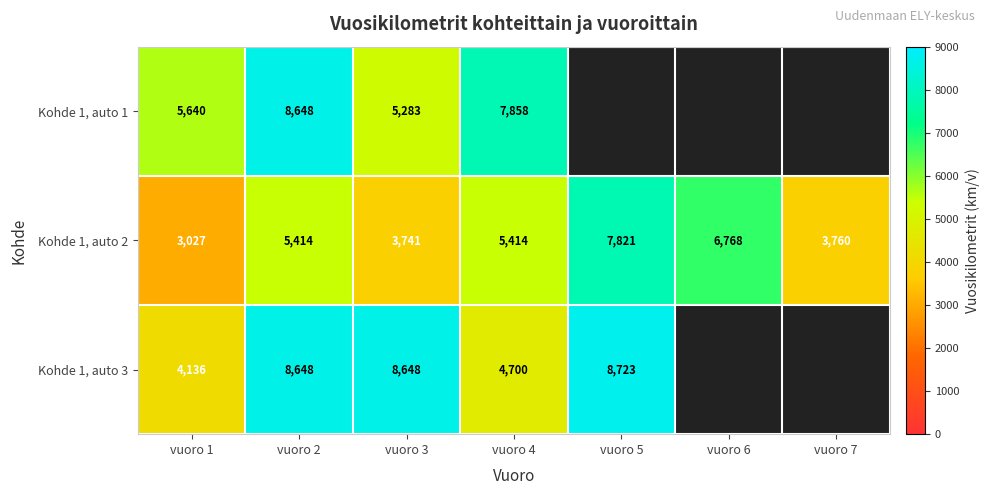

At which label does Kohde 1, auto 2 reach its minimum?

vuoro 1